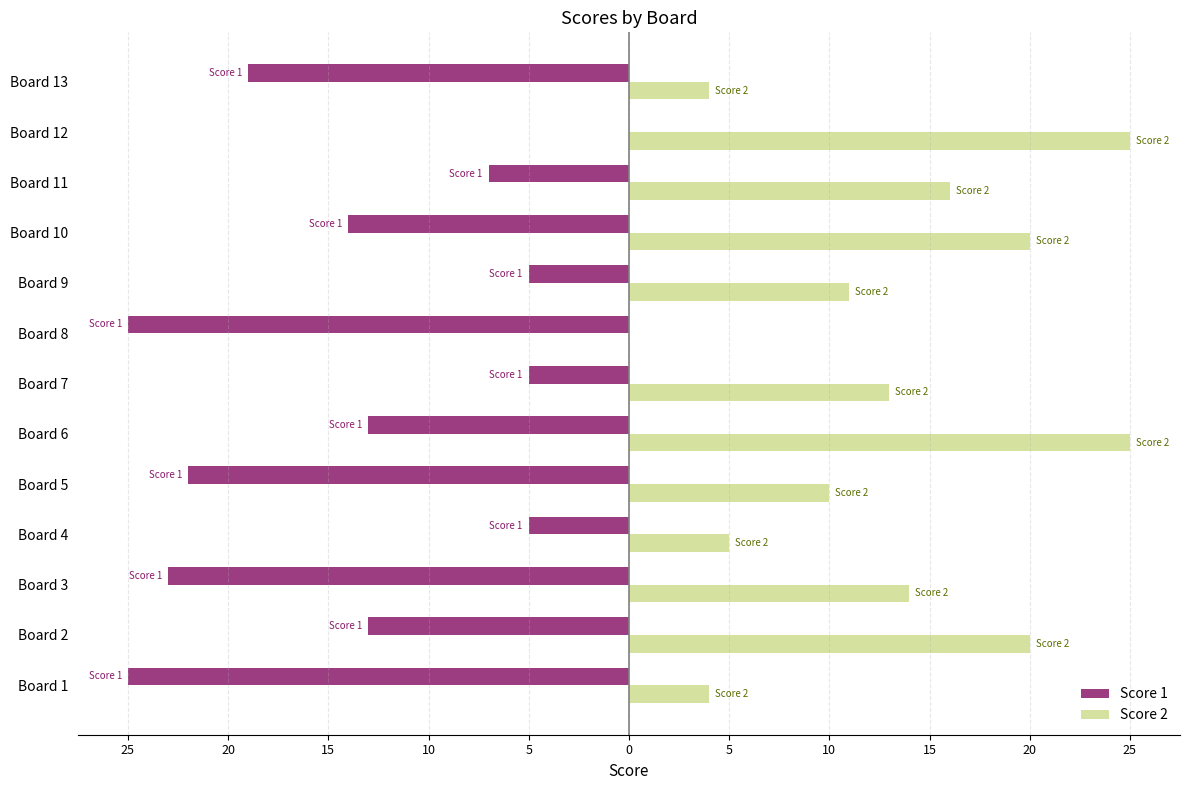

What are all the series names shown in the legend?

Score 1, Score 2